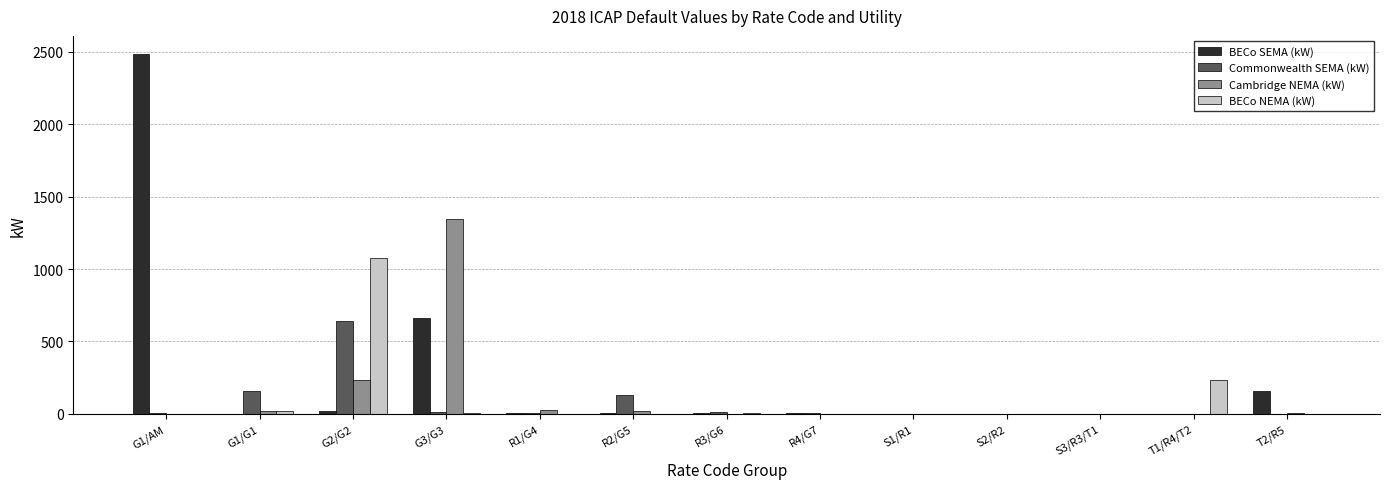

How many distinct data groups are displayed?

4